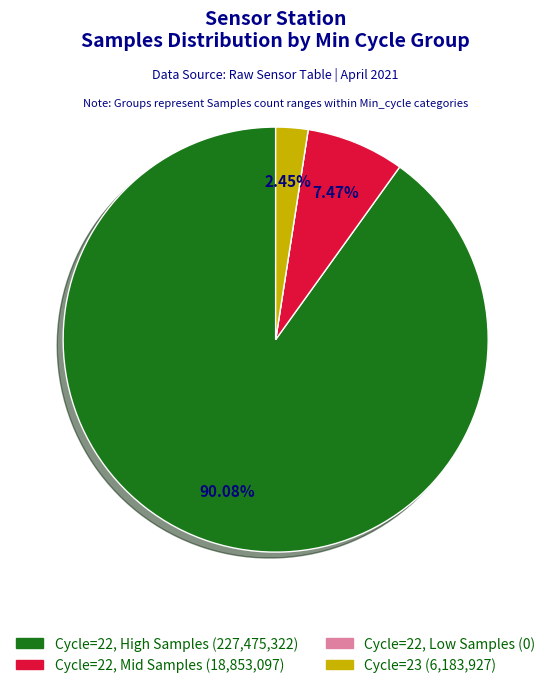

Does any single category account for the majority?

Yes